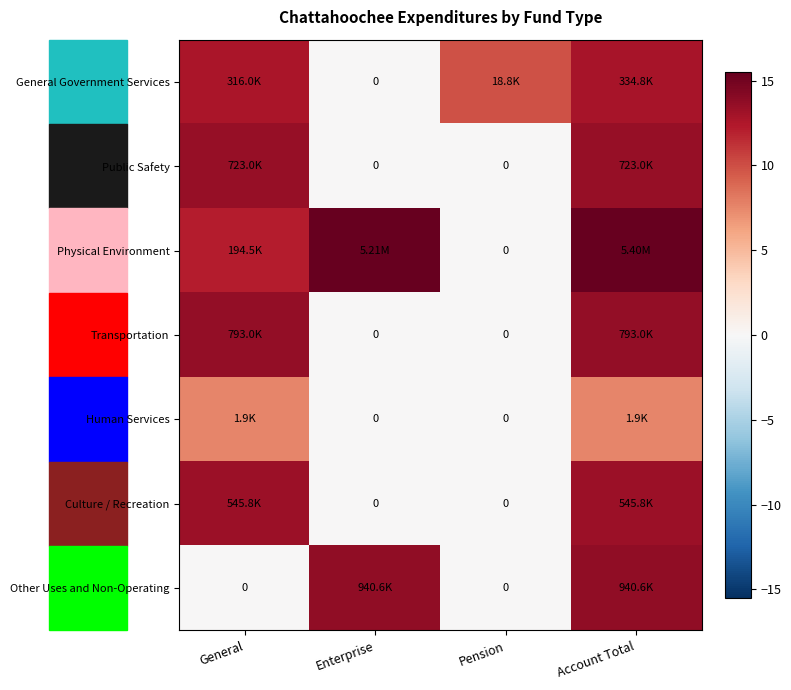

What is the average value of the Physical Environment series?

10.8